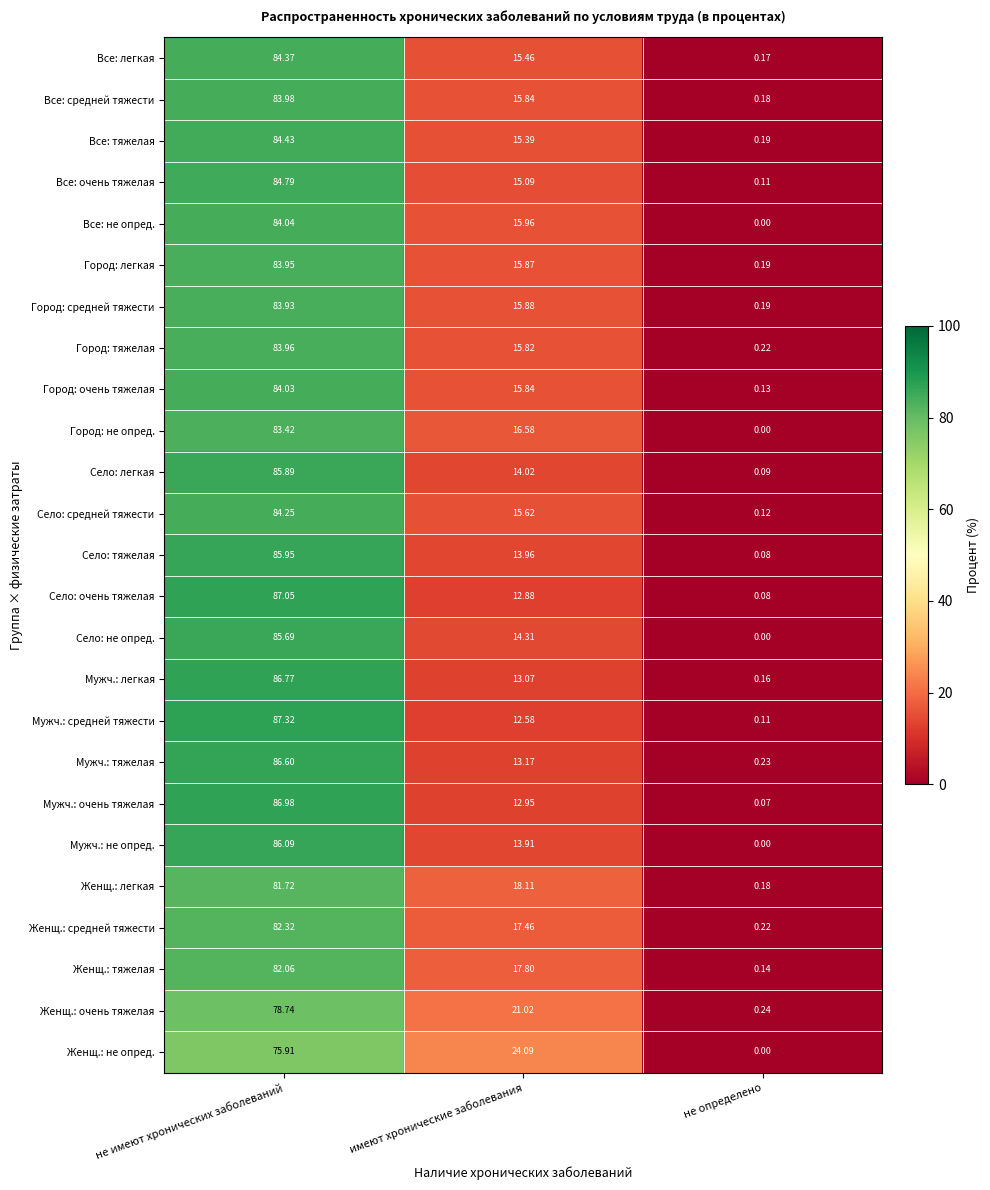

List the labels in order of Мужч.: легкая value, largest first.

не имеют хронических заболеваний, имеют хронические заболевания, не определено